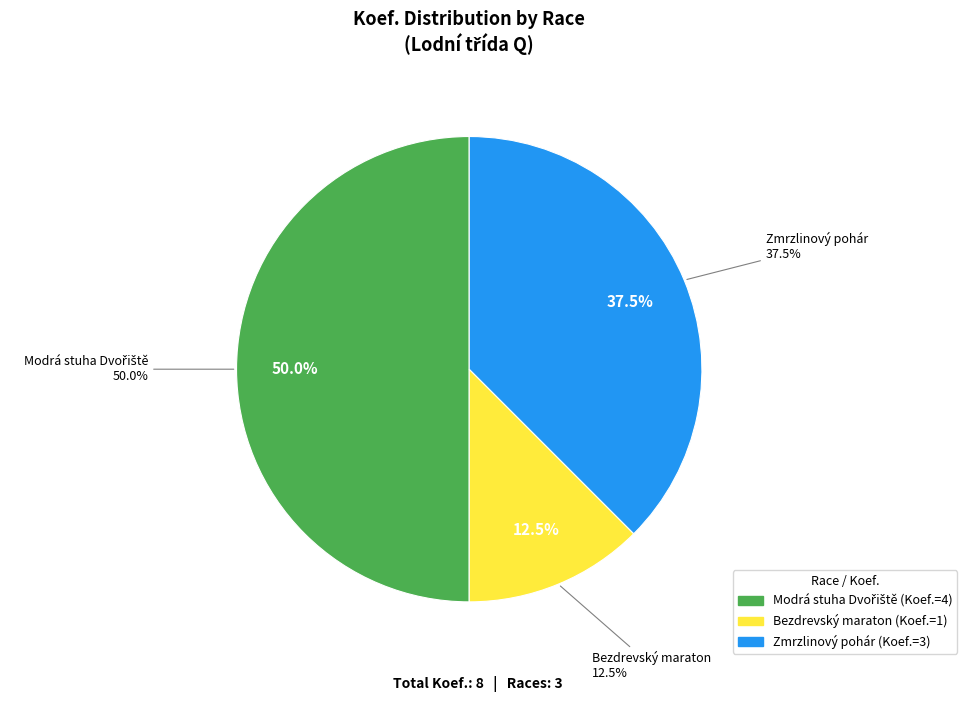

How many segments does this pie chart have?

3